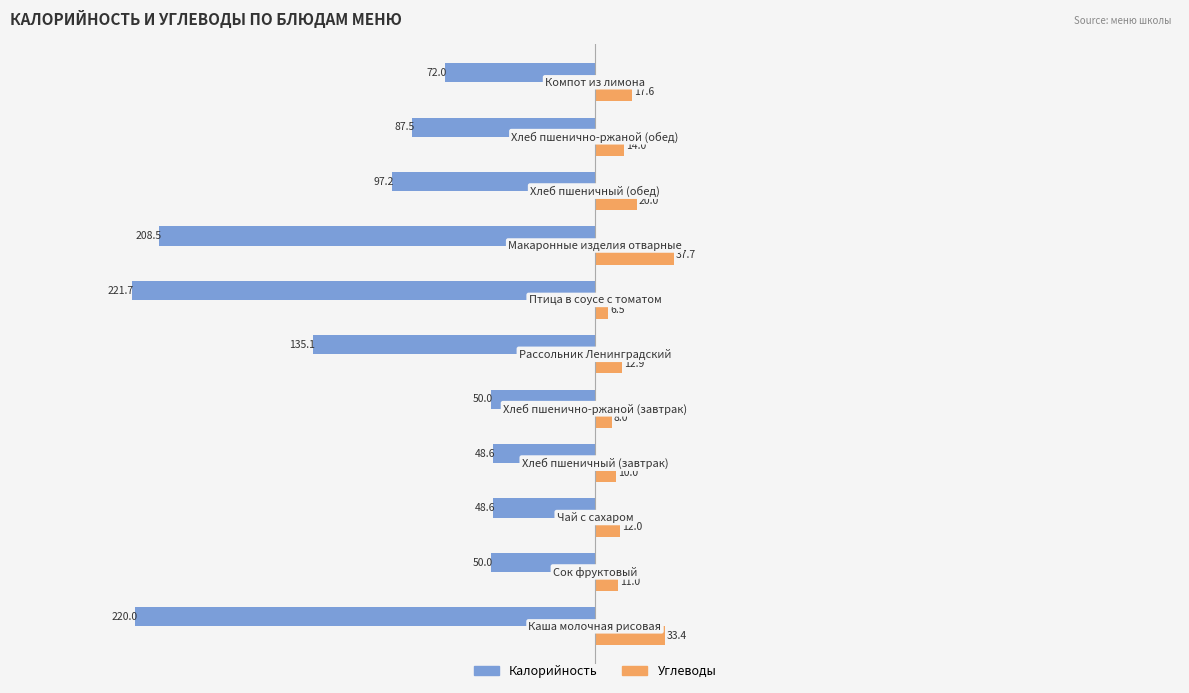

Which series has the widest spread of values?

Калорийность